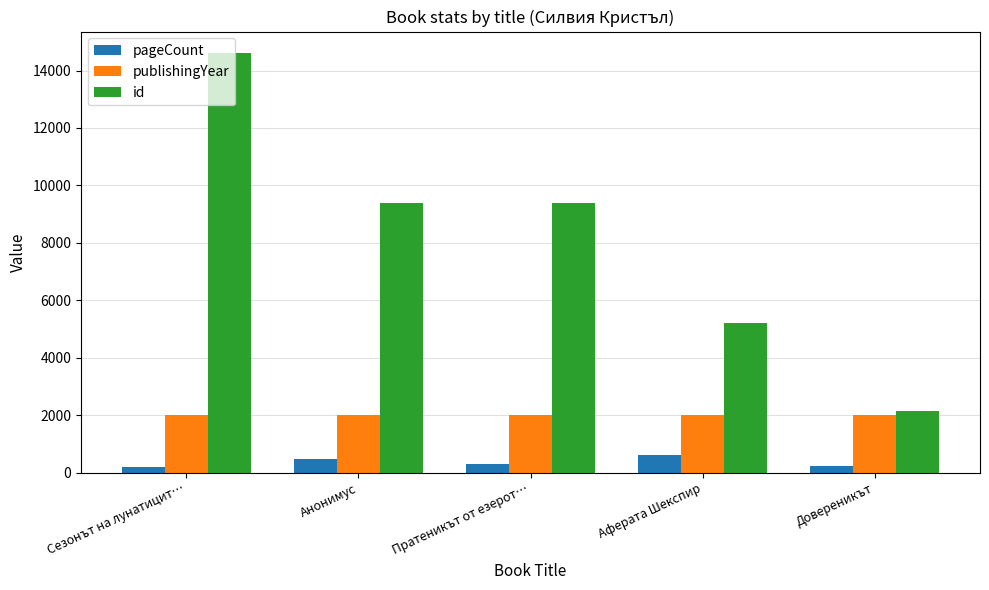

Is the value of id at Анонимус greater than the value of pageCount at Аферата Шекспир?

Yes